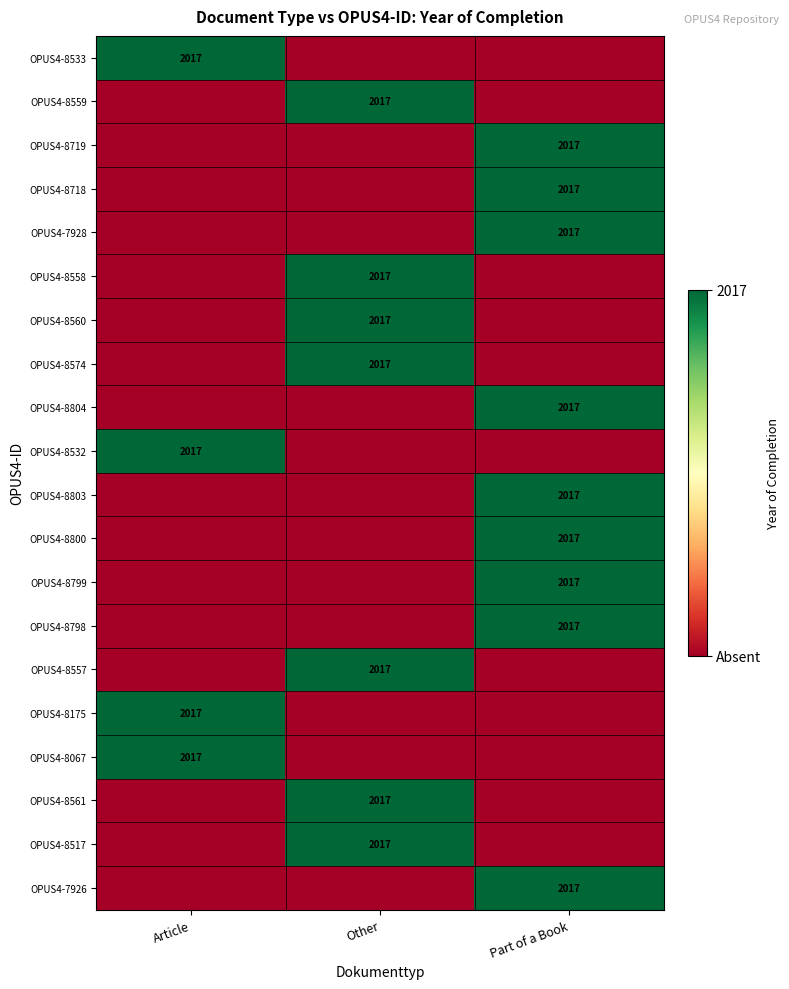

The value of OPUS4-7928 at Part of a Book is 2749. True or false?

False